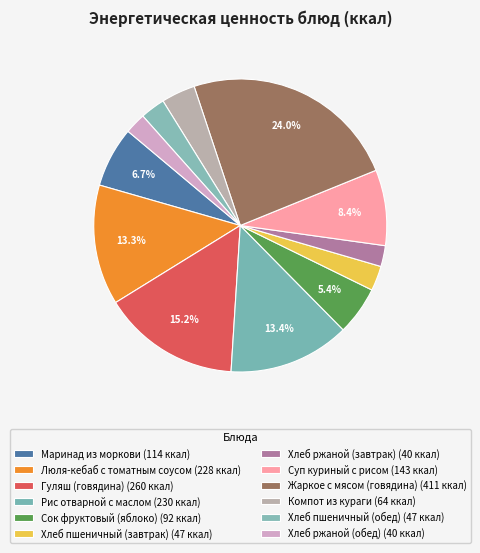

To the nearest percent, what portion does Сок фруктовый (яблоко) represent?

5%